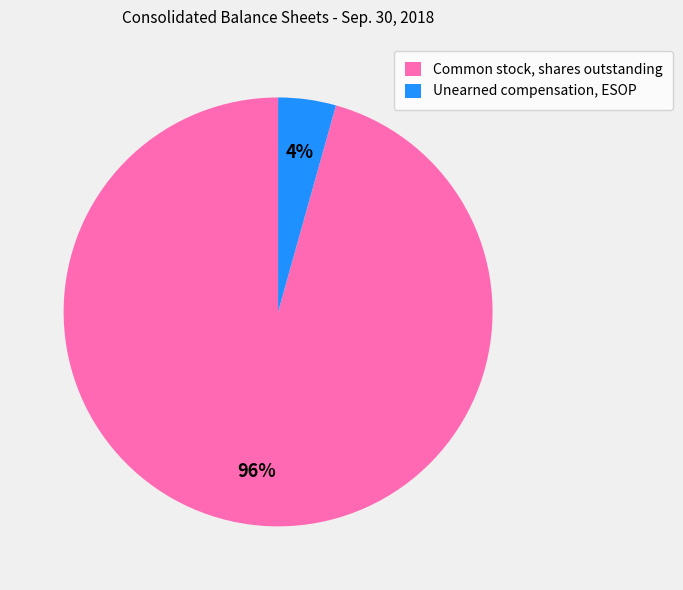

To the nearest percent, what is the combined percentage of Unearned compensation, ESOP and Common stock, shares outstanding?

100%